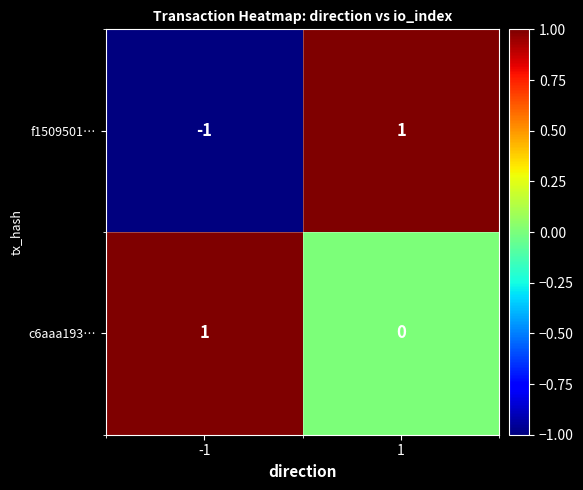

The f1509501… series shows -1 at -1. True or false?

True